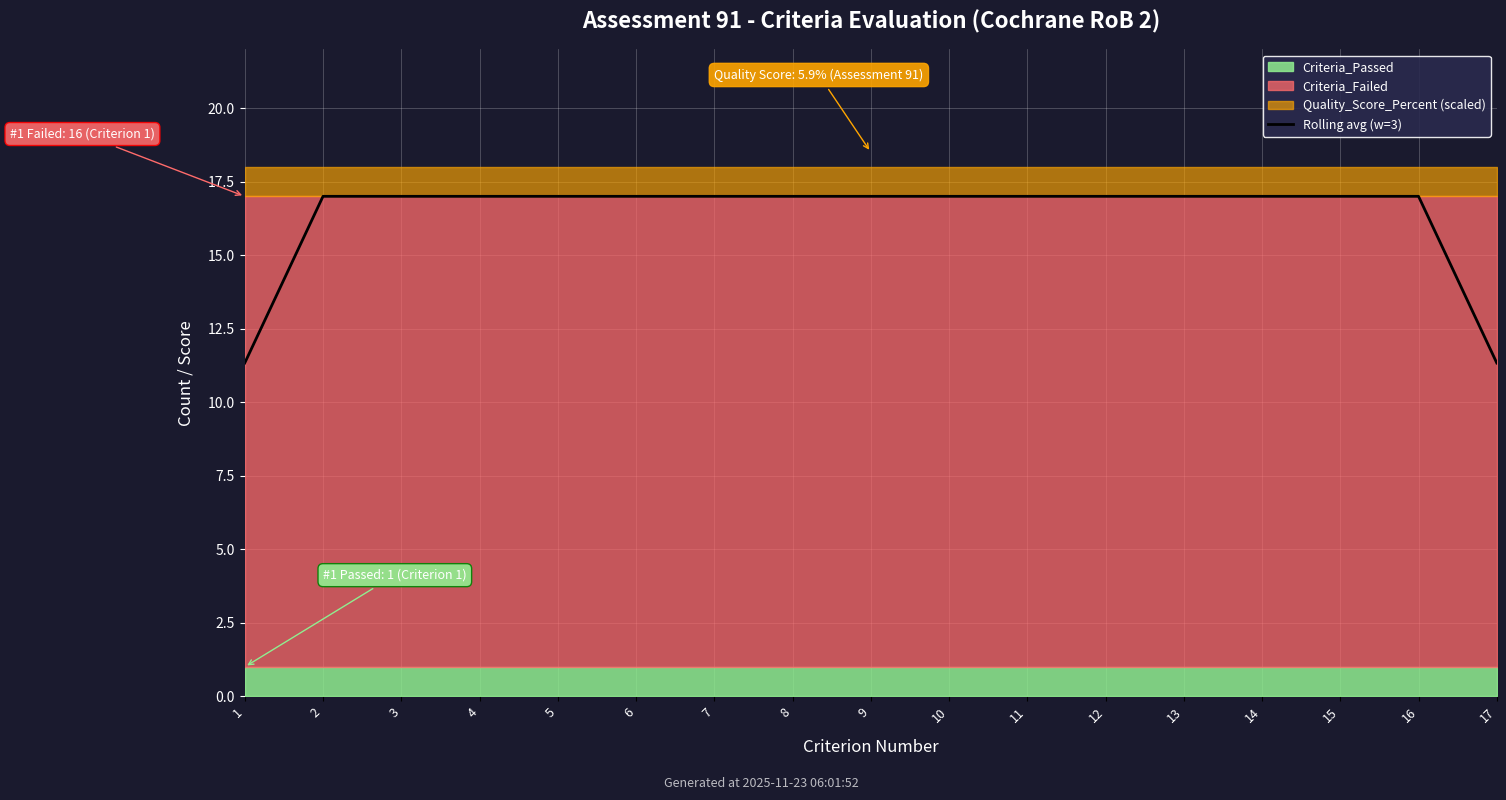

How many values are between 17 and 18?

15